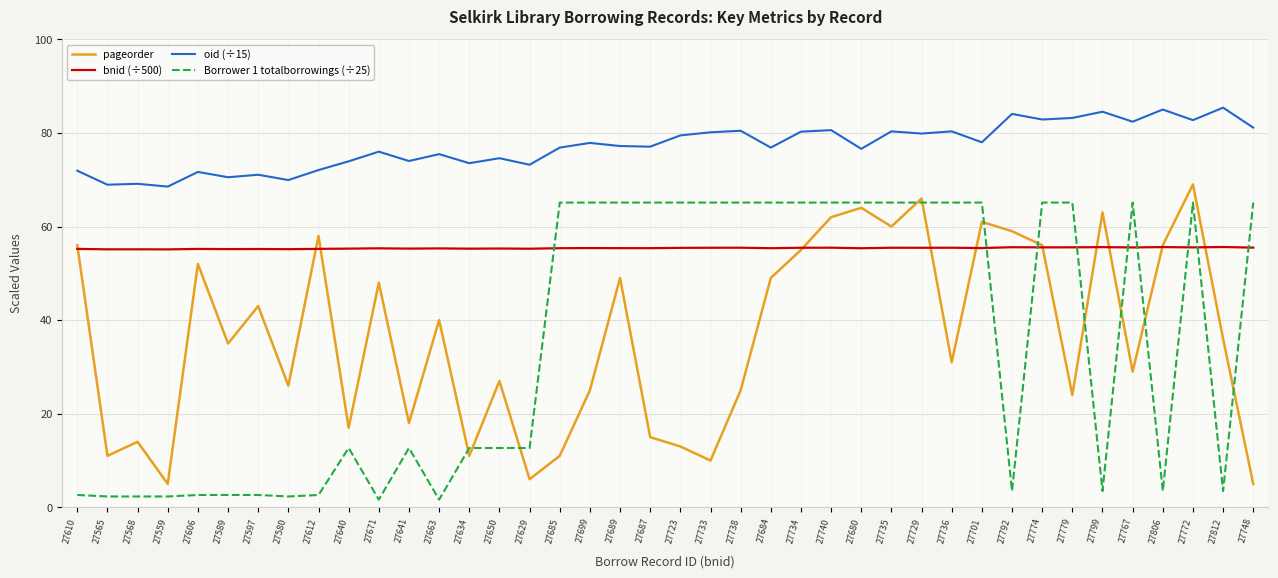

True or false: oid (÷15) and bnid (÷500) cross at least once.

False